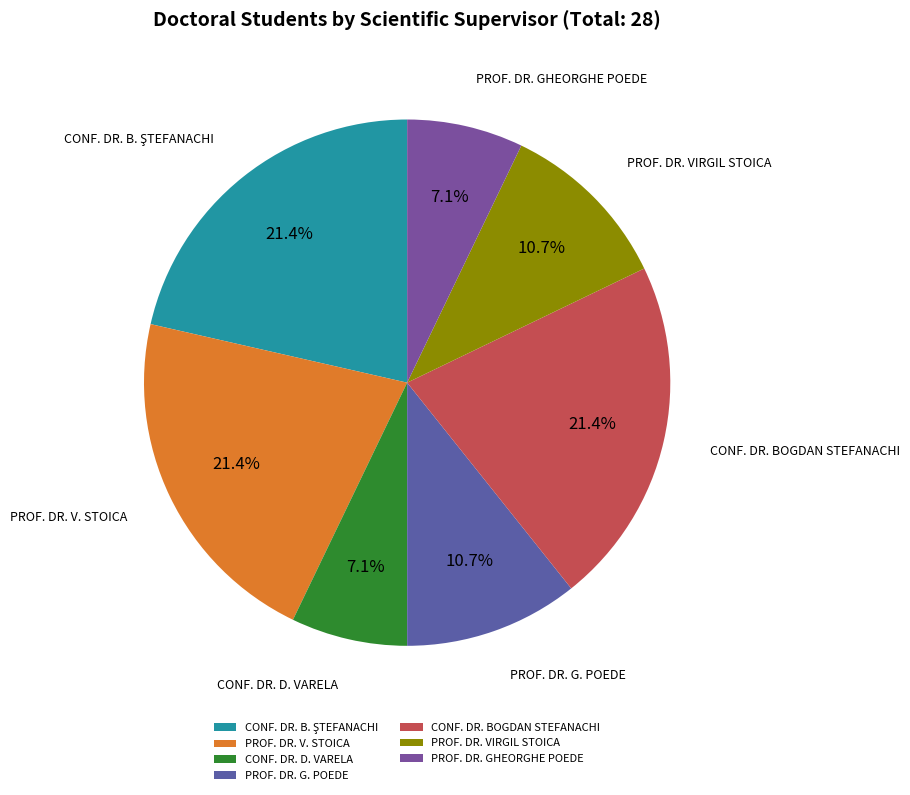

Does PROF. DR. VIRGIL STOICA represent more than half of the total?

No